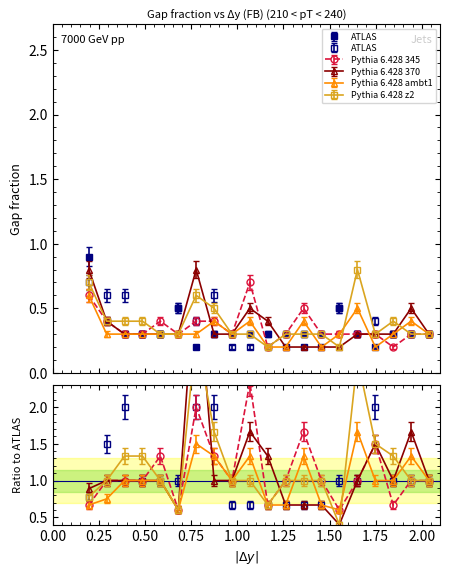

Is the value of ATLAS (solid) at 0.971 greater than the value of Pythia 6.428 ambt1 at 0.680?

No